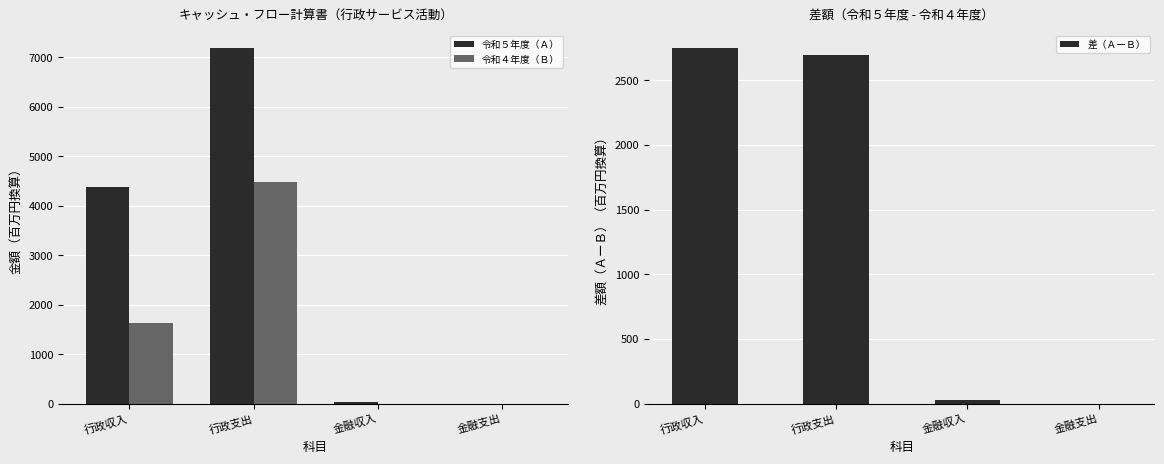

At which label does 令和５年度（Ａ） first exceed 4374?

行政収入